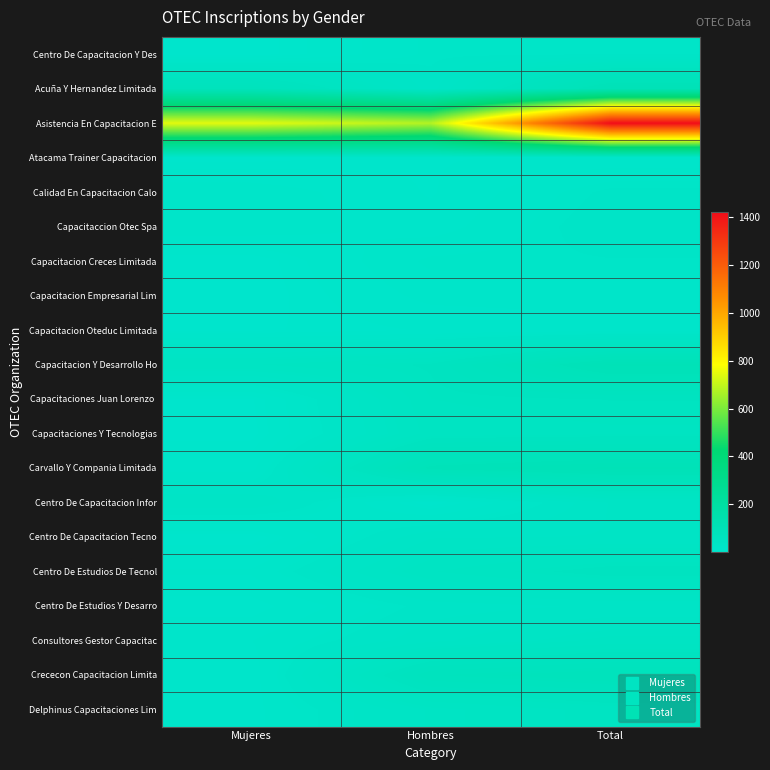

How many series are shown in this chart?

20